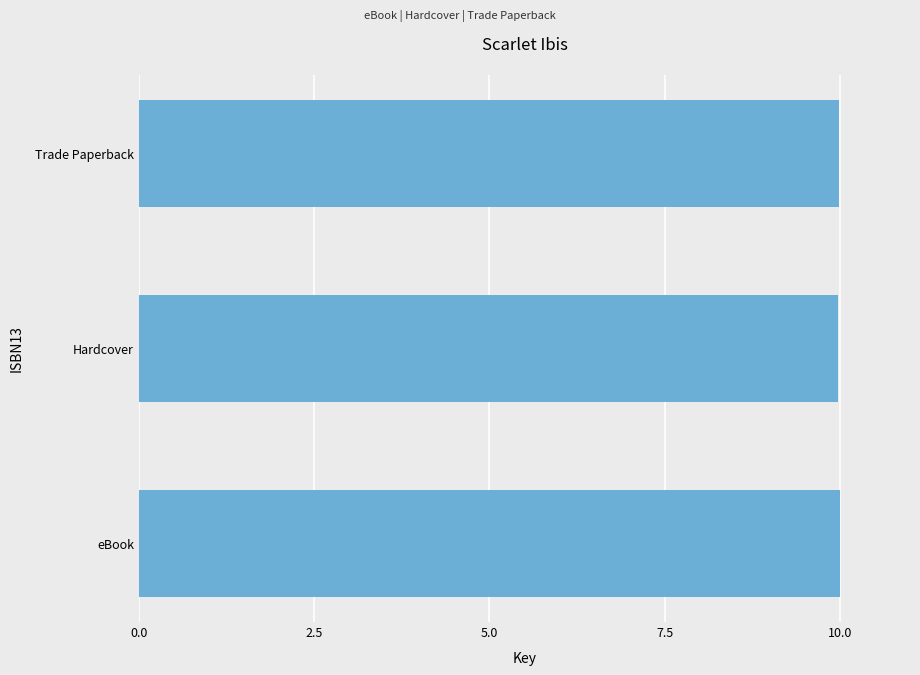

The chart shows a value of 16.2 at Trade Paperback. True or false?

False